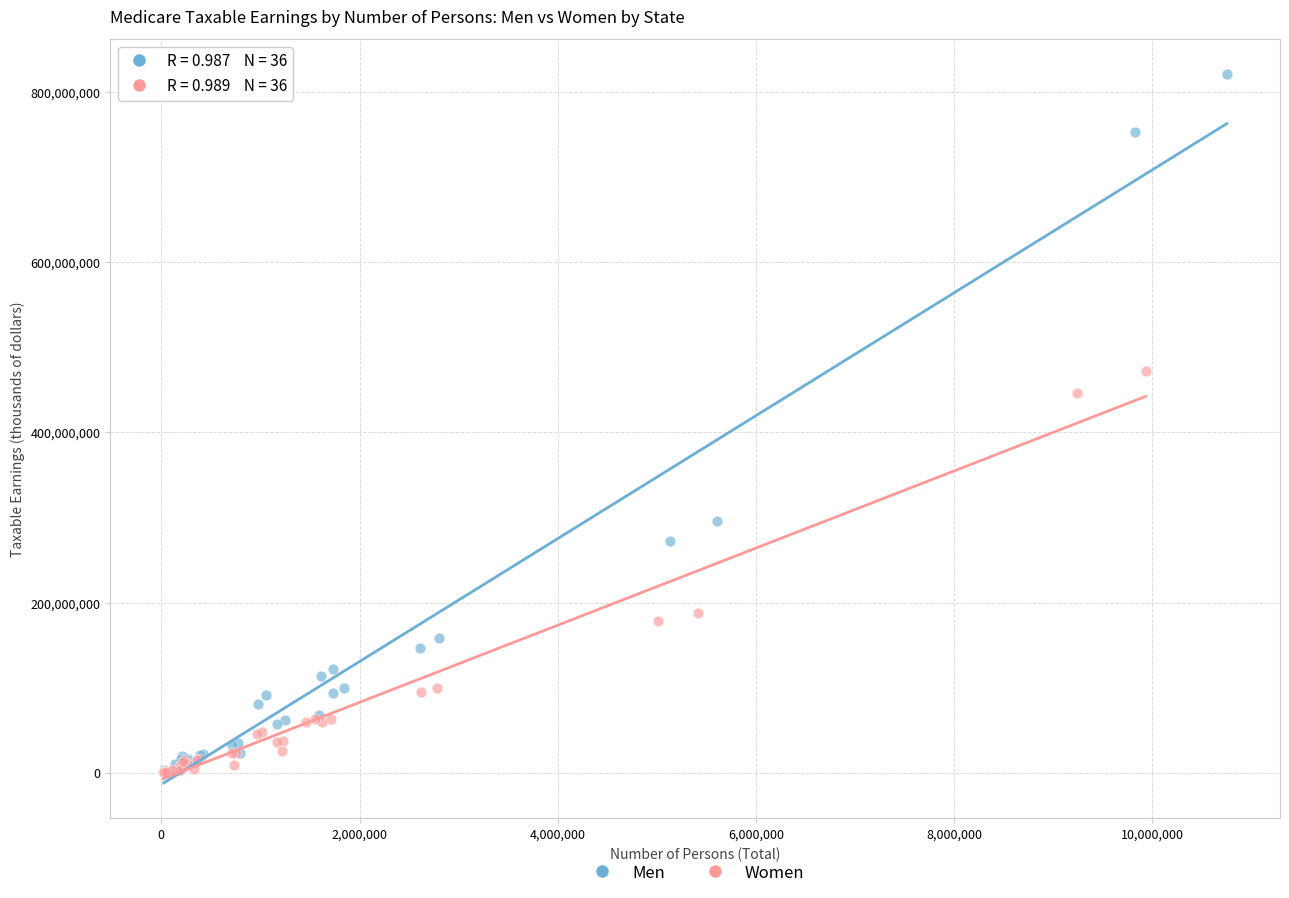

Which series has the widest spread of Y values?

Men